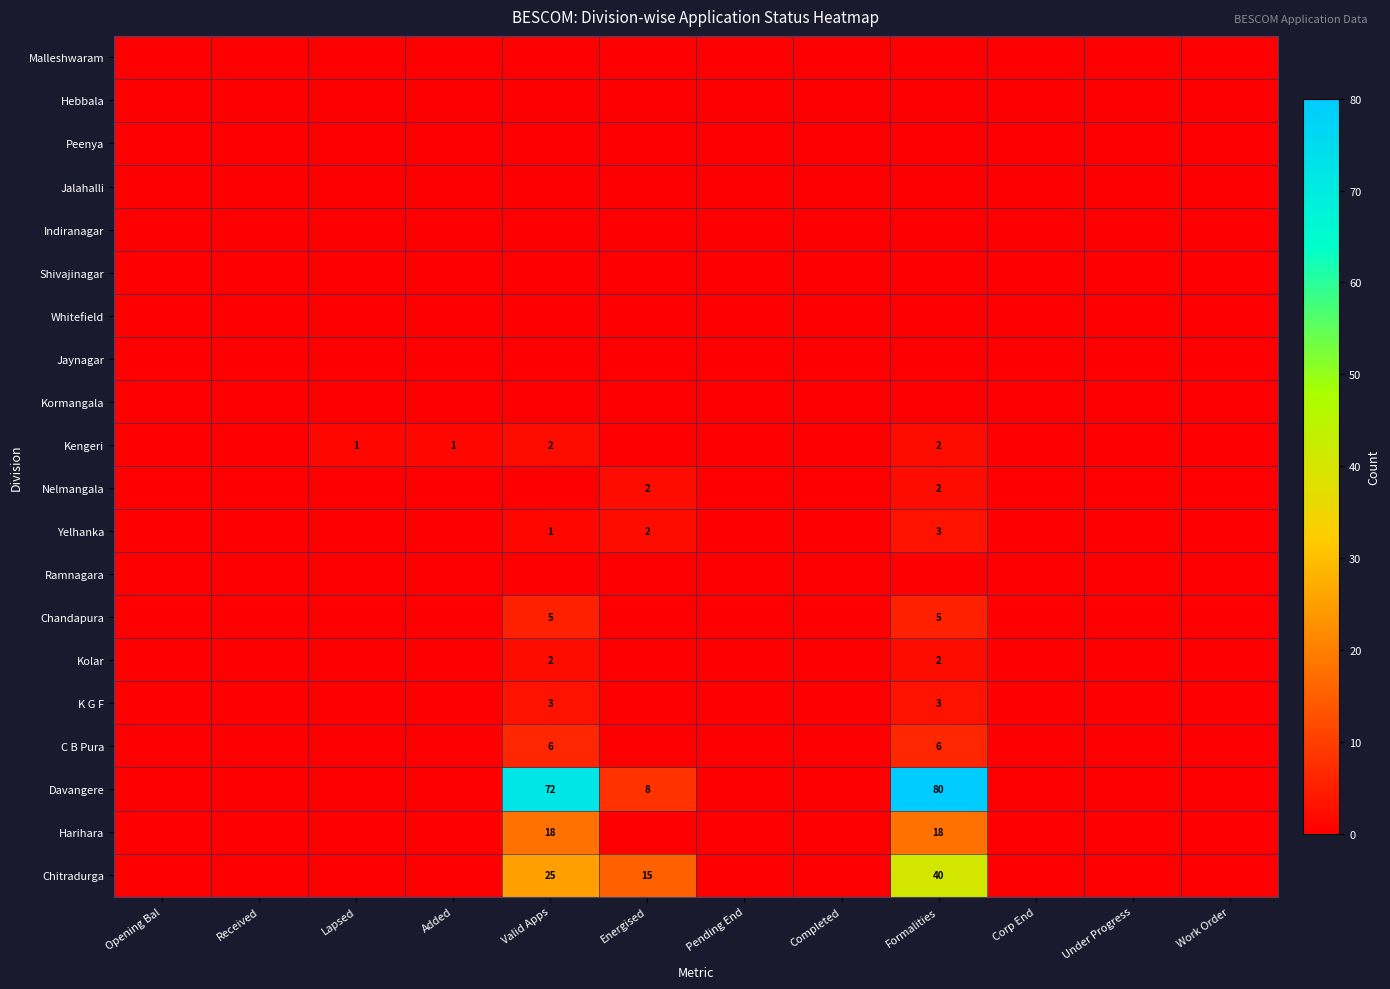

What is the total value across all series at Lapsed?

1